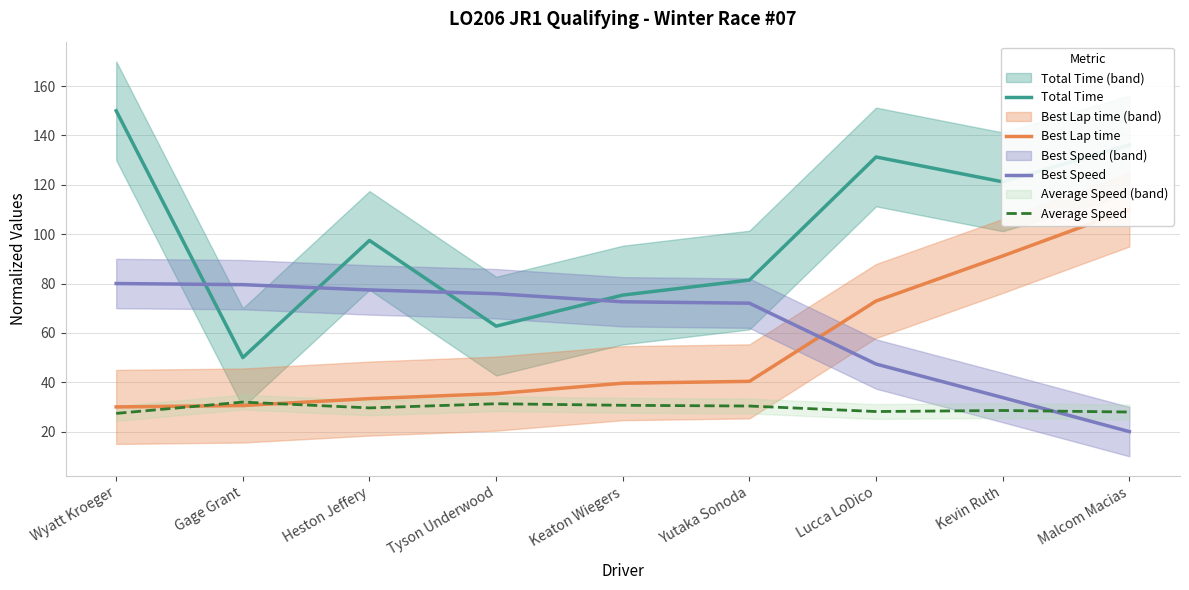

At which category does Total Time reach its first local valley?

Gage Grant